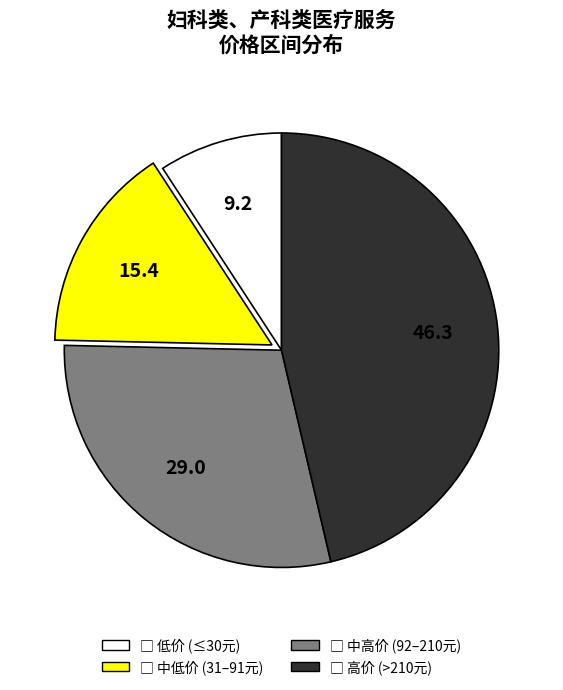

Is there any slice that represents more than half of the pie?

No